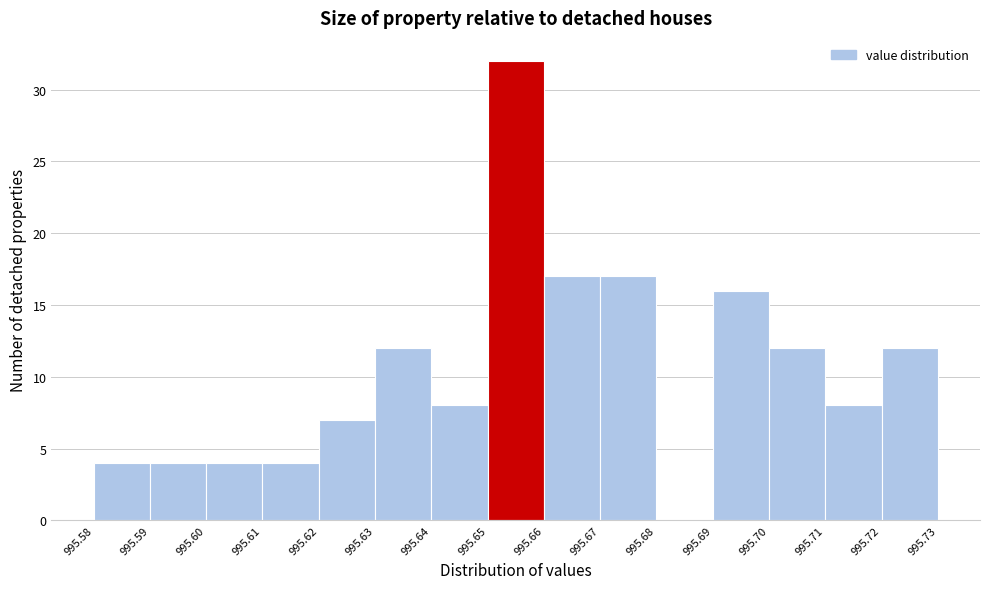

Reading left to right, list every bar in this chart as the range it spans on the x-axis followed by its height. The values are not printed on the chart, so give them approximately, as read against the axis.

995.58 to 995.59: 4
995.59 to 995.60: 4
995.60 to 995.61: 4
995.61 to 995.62: 4
995.62 to 995.63: 7
995.63 to 995.64: 12
995.64 to 995.65: 8
995.65 to 995.66: 32
995.66 to 995.67: 17
995.67 to 995.68: 17
995.68 to 995.69: 0
995.69 to 995.70: 16
995.70 to 995.71: 12
995.71 to 995.72: 8
995.72 to 995.73: 12